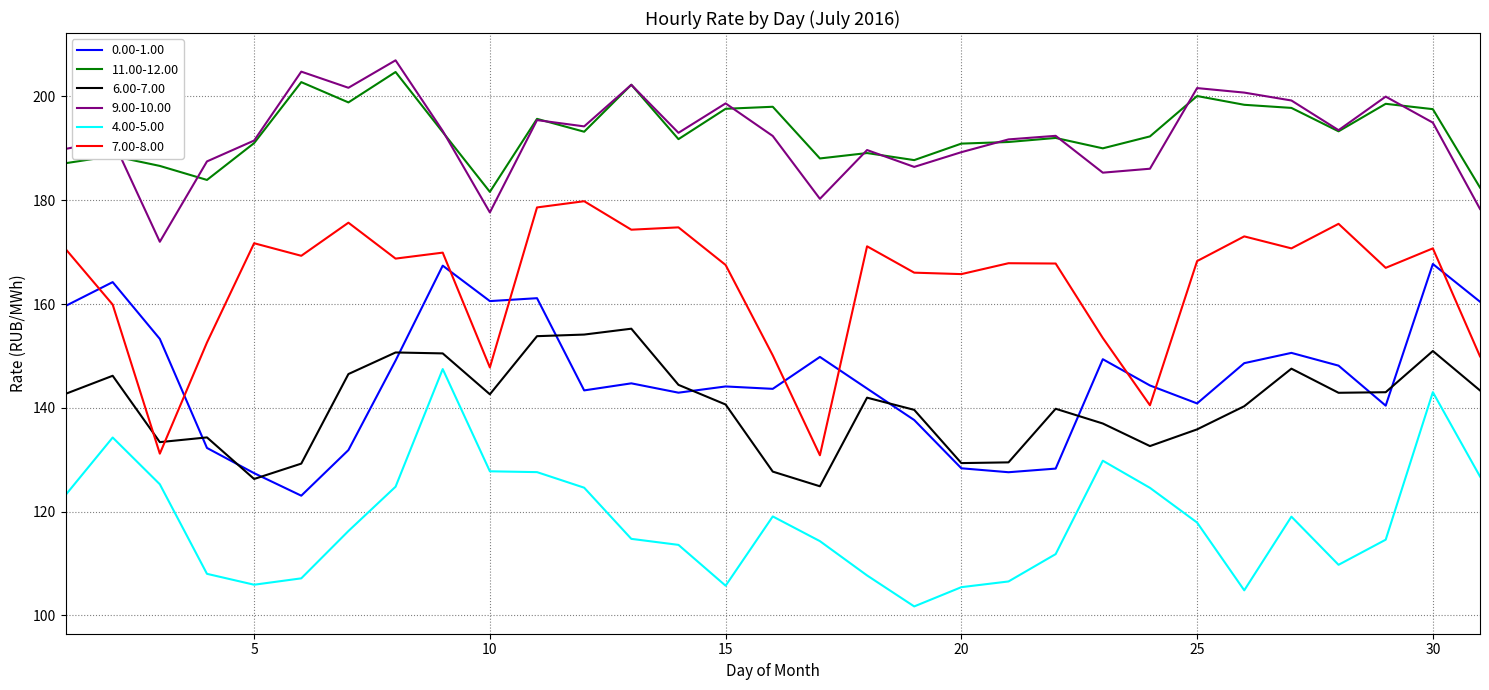

What is the highest value of the 4.00-5.00 series?

147.5